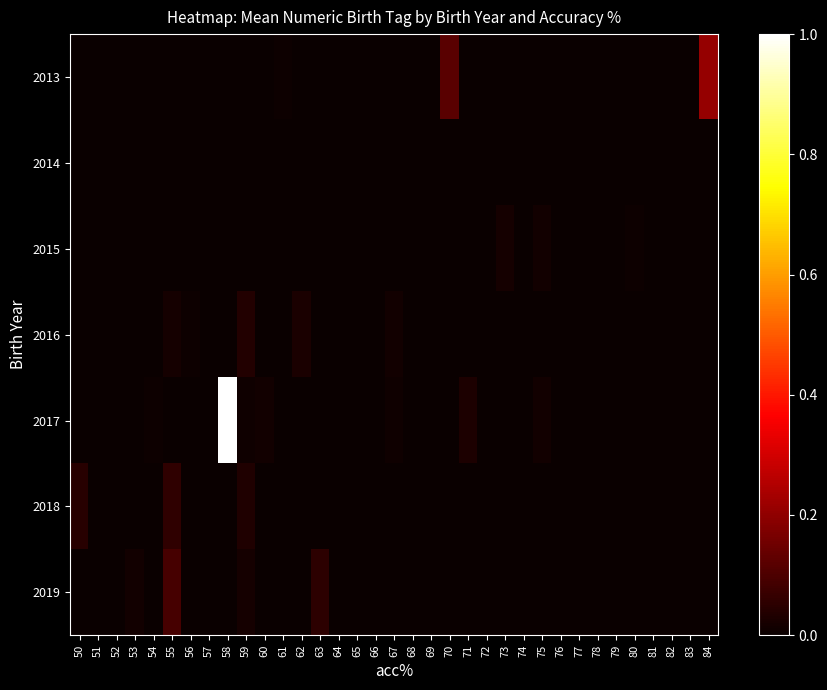

What is the total value across all series at 63?

0.1